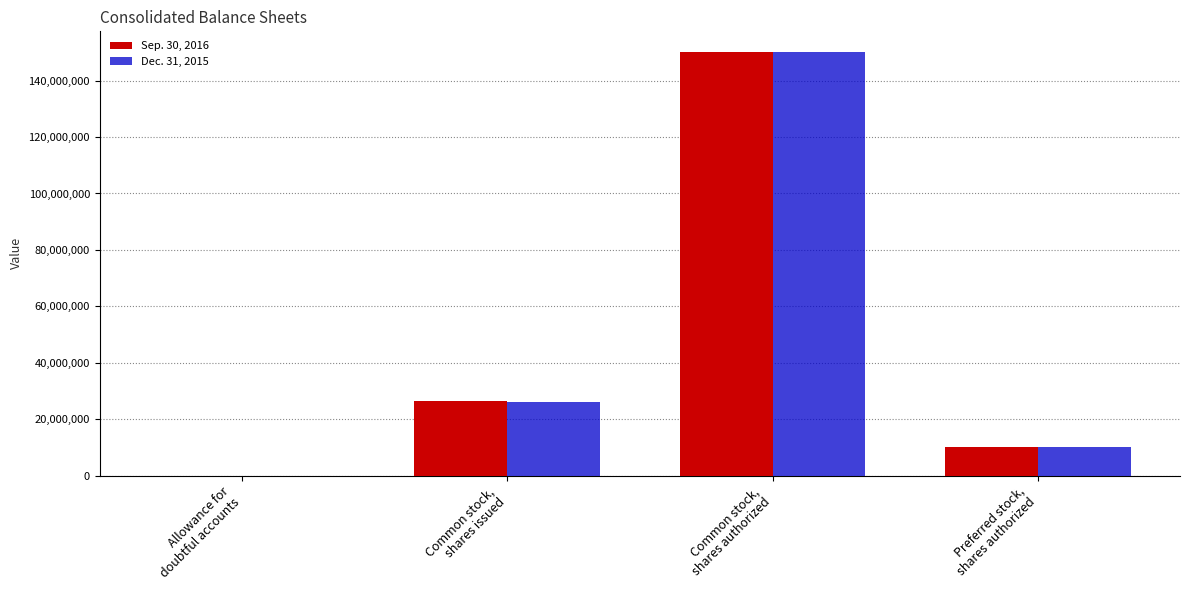

At which category is the sum across all series the highest?

Common stock,
shares authorized